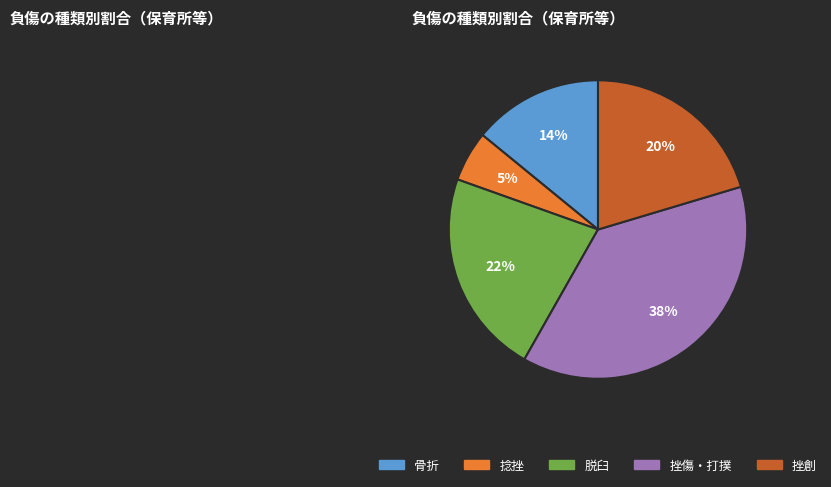

Between 挫創 and 脱臼, which is larger?

脱臼